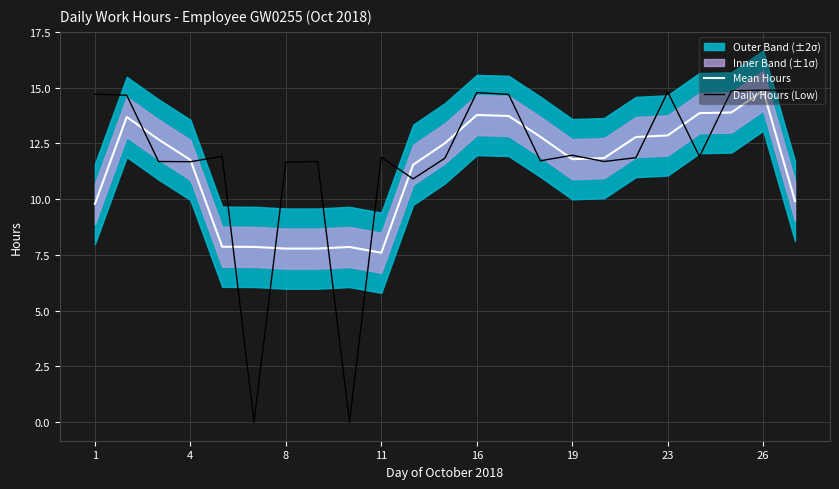

Is the value of Daily Hours (Low) at 4 greater than the value of Mean Hours at 16?

No